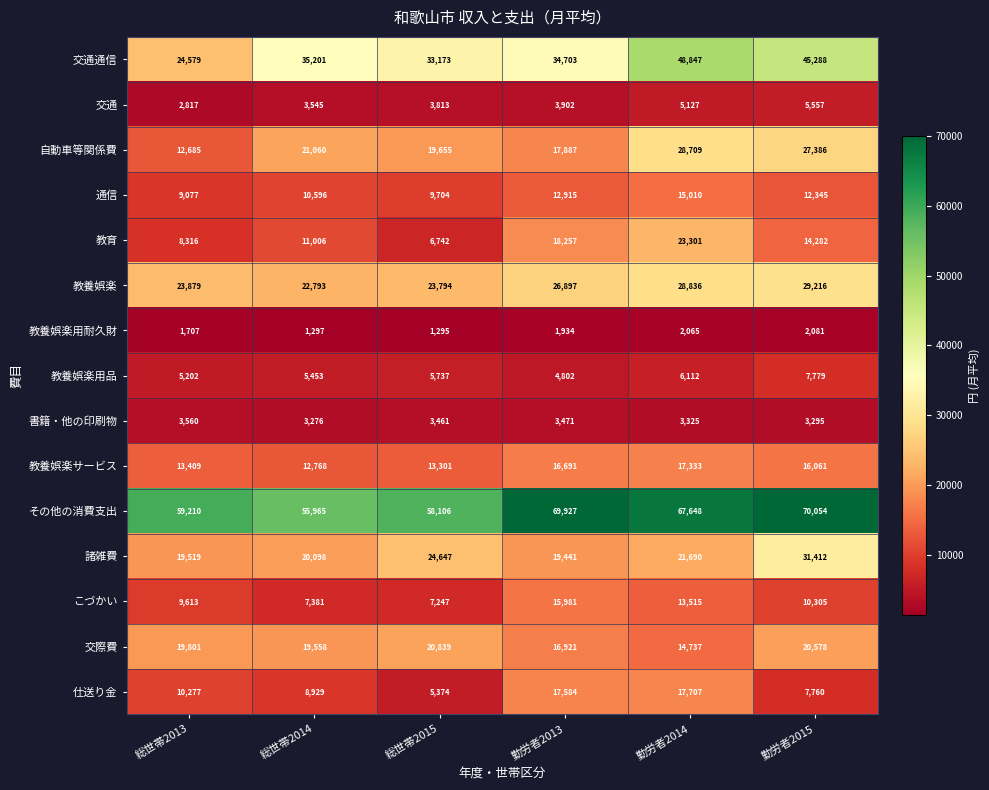

Read the 諸雑費 value at 総世帯2014, to the nearest 10.

20100